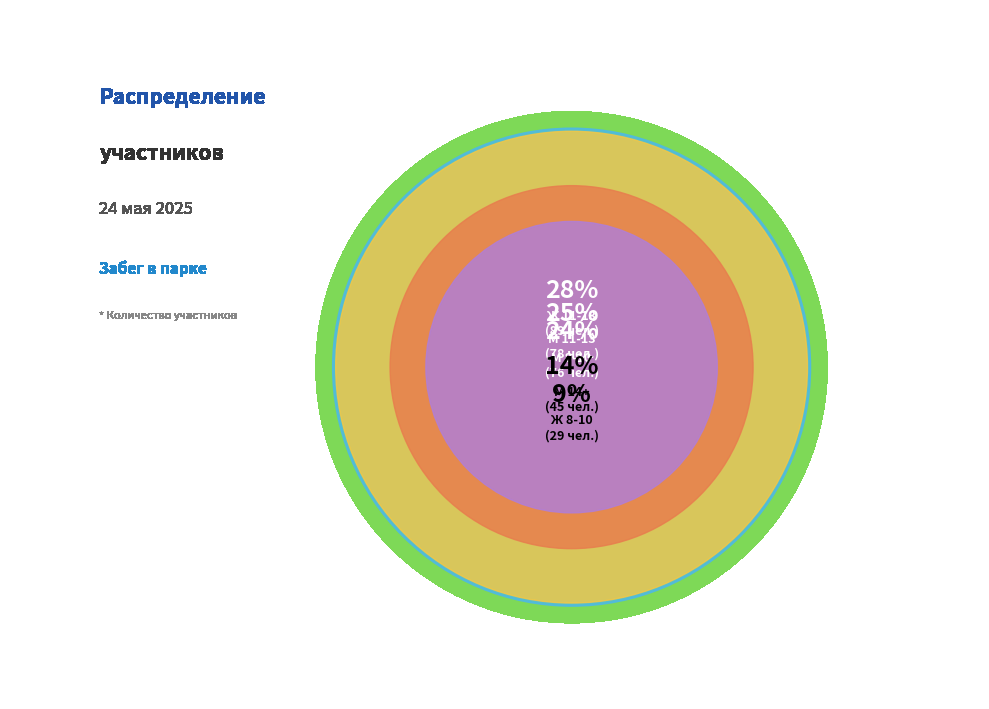

Between Ж 11-13 and Ж 8-10, which is larger?

Ж 11-13